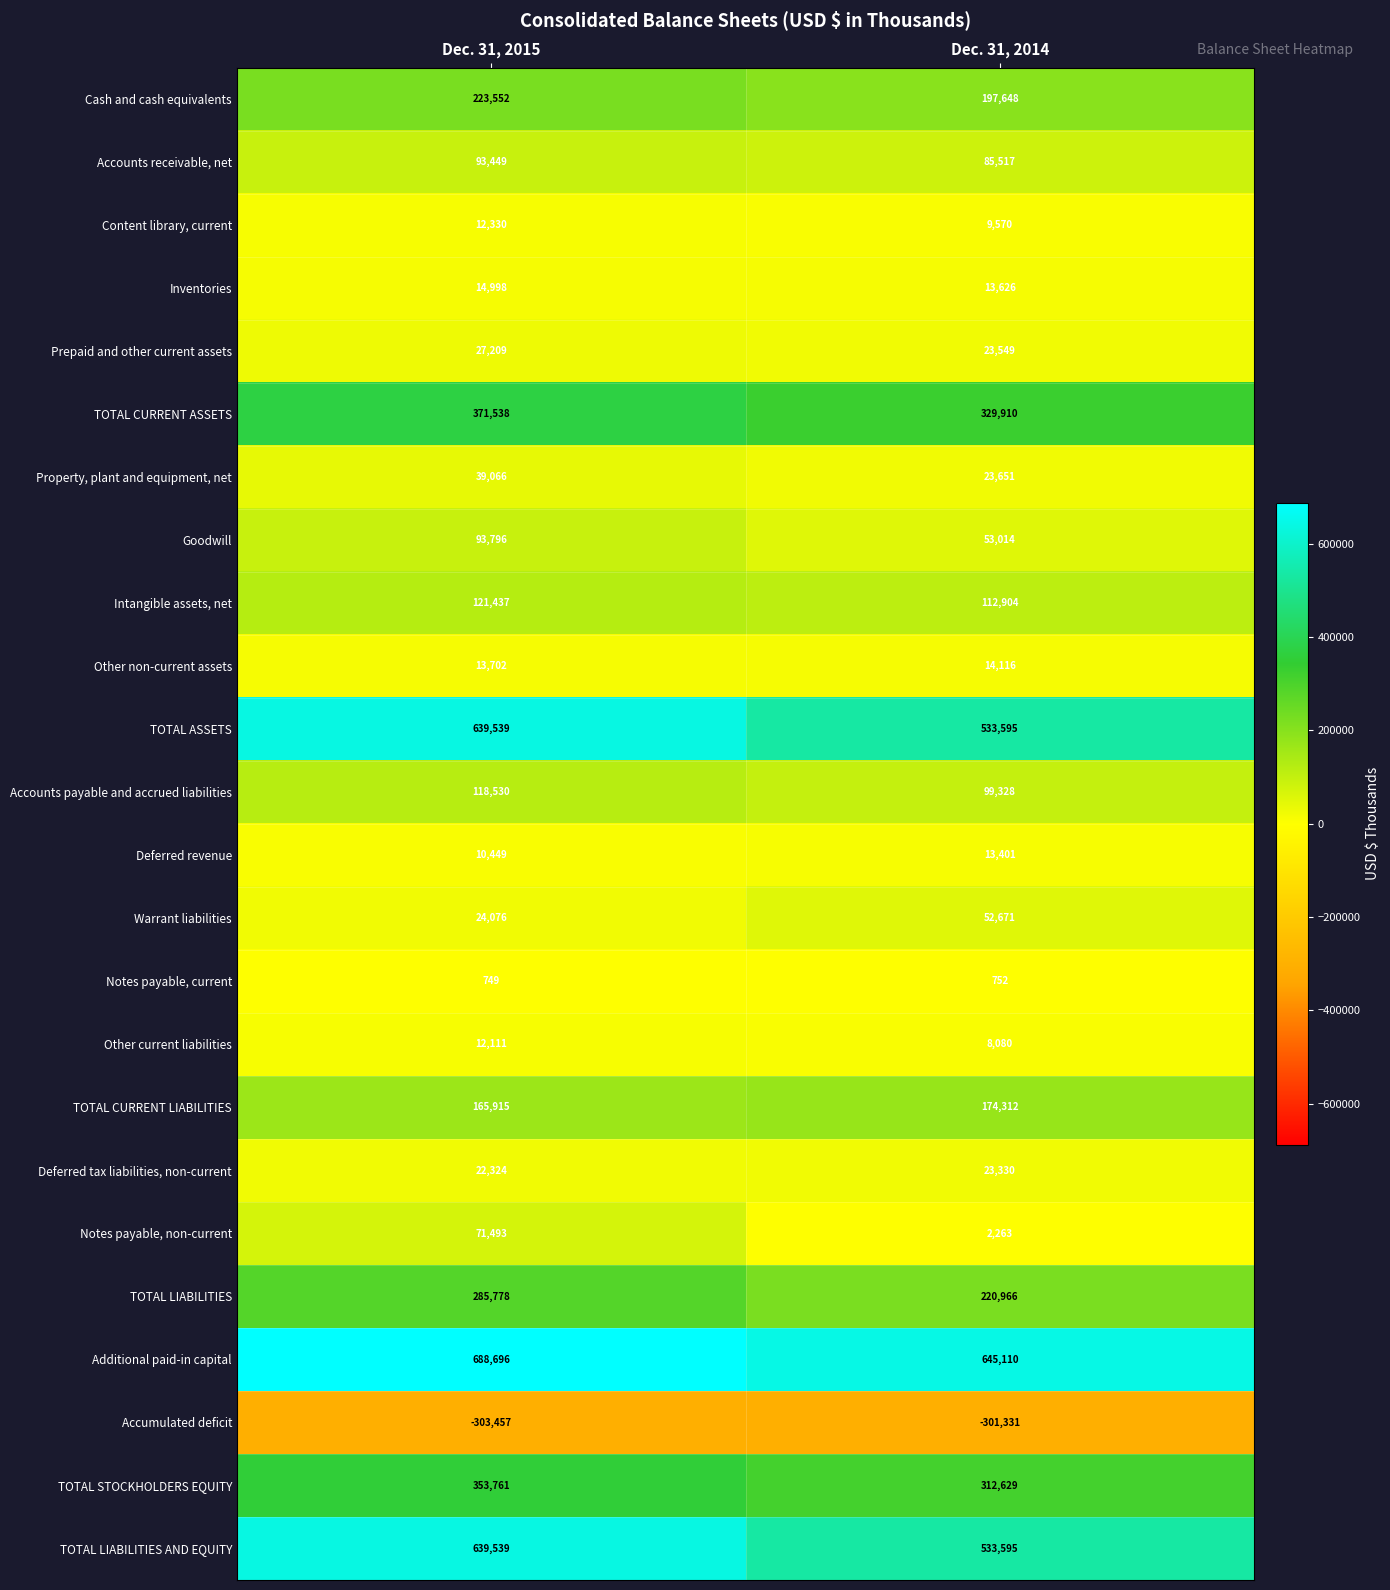

List the labels in order of Accounts receivable, net value, smallest first.

Dec. 31, 2014, Dec. 31, 2015